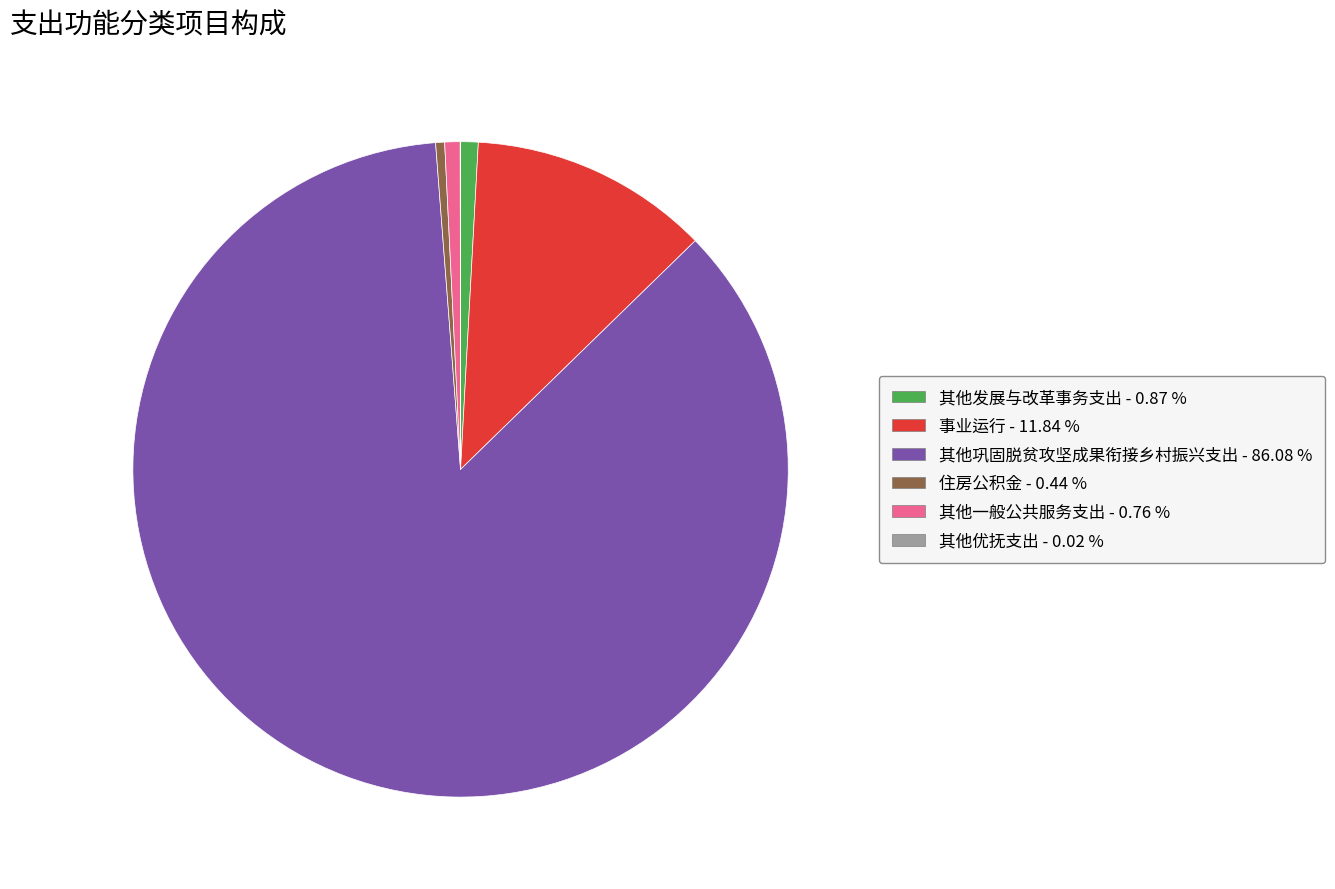

What is the ratio of the value at 其他巩固脱贫攻坚成果衔接乡村振兴支出 - 86.08 % to the value at 其他一般公共服务支出 - 0.76 %?

113.7